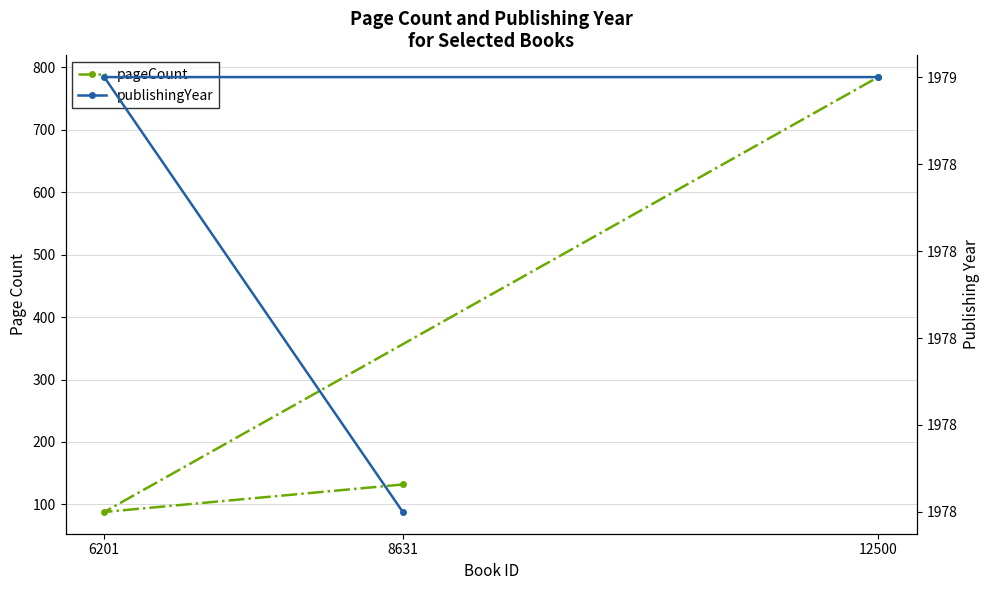

How many data points does each series have?

3